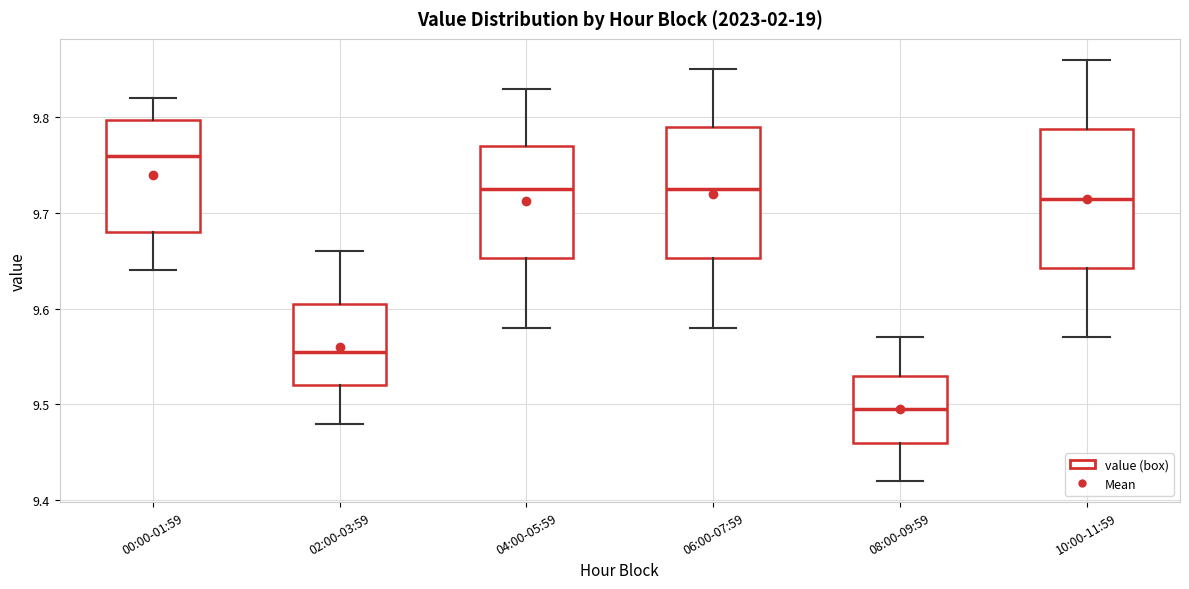

Reading left to right, read every box against the y-axis: the position of its median line, the range the box covers, and the ends of its whiskers. The values are not printed on the chart, so give them approximately, as read against the axis.

00:00-01:59: median 9.76, box 9.68 to 9.80, whiskers 9.64 to 9.82
02:00-03:59: median 9.56, box 9.52 to 9.61, whiskers 9.48 to 9.66
04:00-05:59: median 9.73, box 9.65 to 9.77, whiskers 9.58 to 9.83
06:00-07:59: median 9.73, box 9.65 to 9.79, whiskers 9.58 to 9.85
08:00-09:59: median 9.50, box 9.46 to 9.53, whiskers 9.42 to 9.57
10:00-11:59: median 9.72, box 9.64 to 9.79, whiskers 9.57 to 9.86